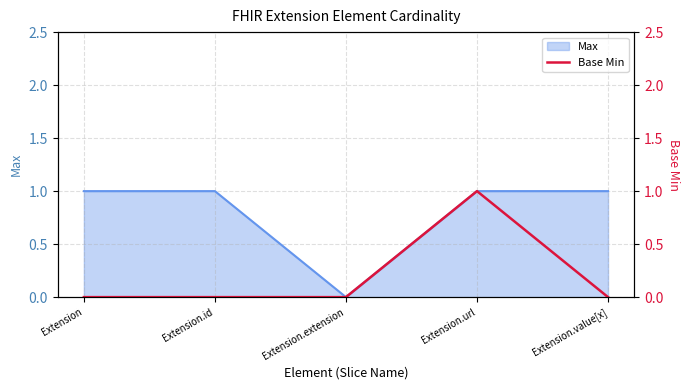

True or false: Max has a value of 1 at Extension.id.

True